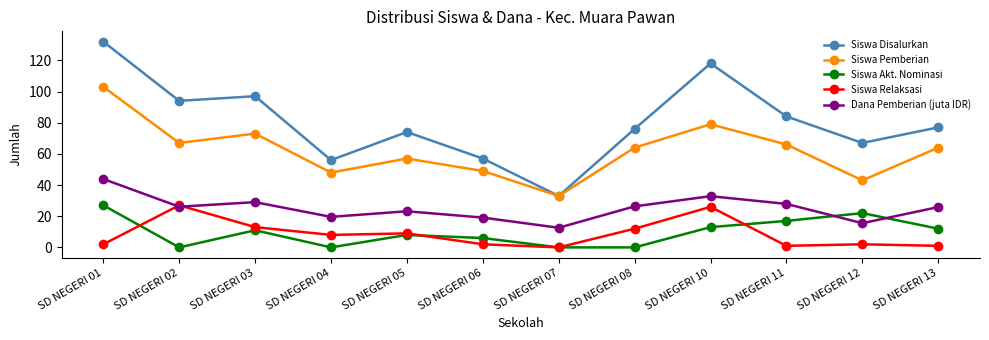

True or false: Siswa Relaksasi has a value of 2.0 at SD NEGERI 12.

True